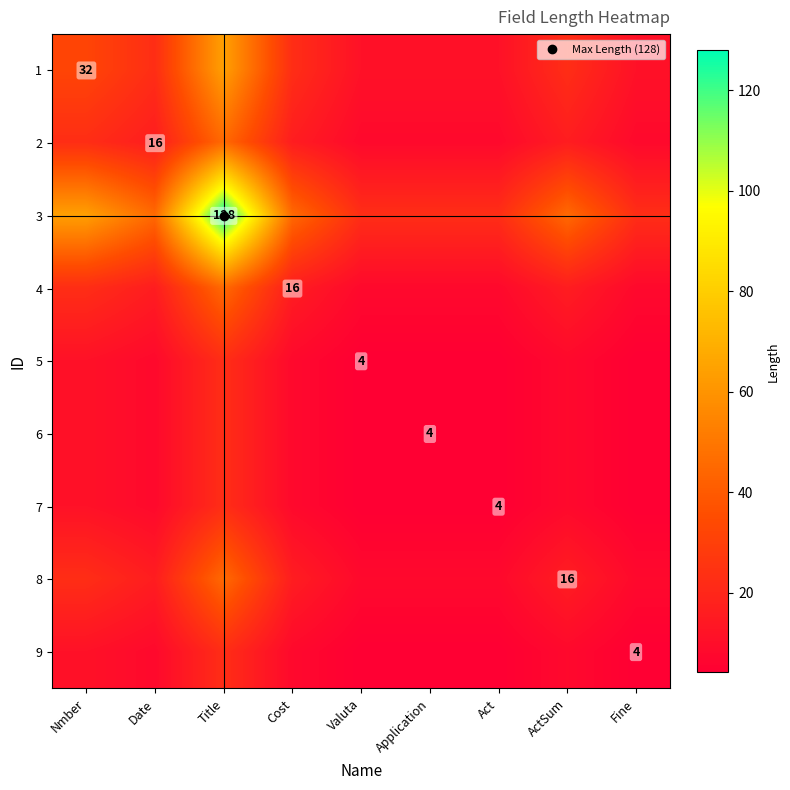

Is the value of 7 at Date greater than the value of 5 at Cost?

No